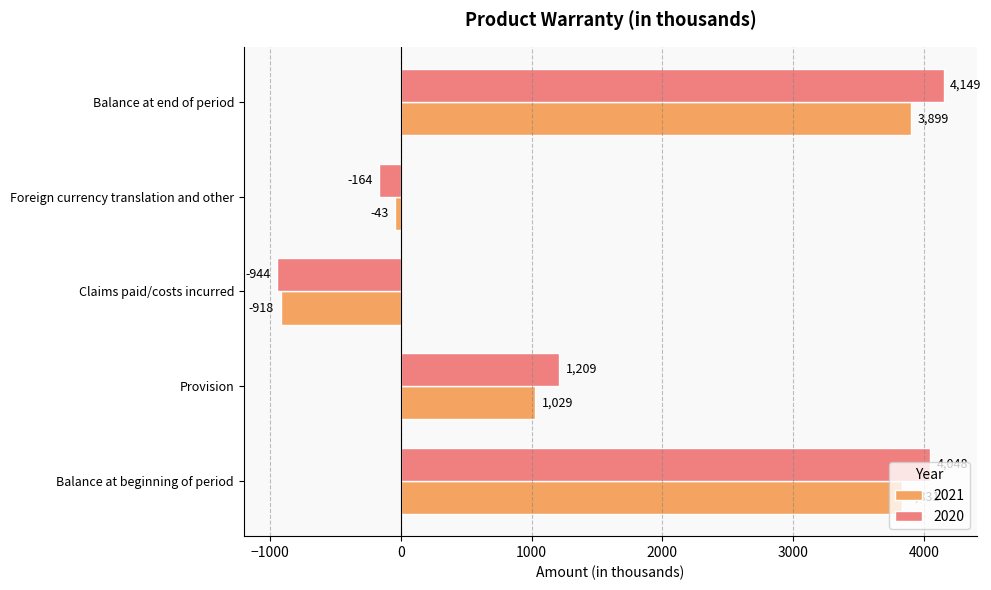

At Balance at beginning of period, list the series in order from largest to smallest.

2020, 2021